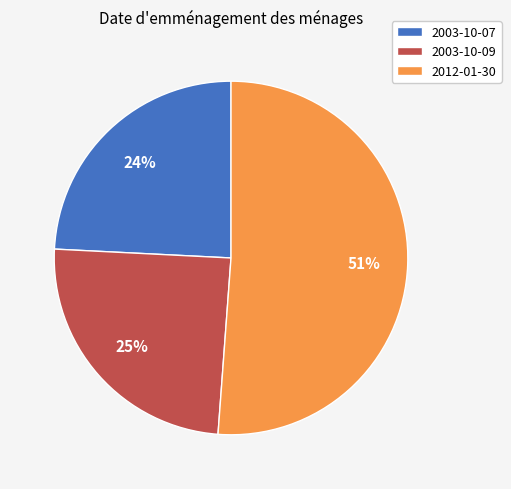

Combined, do 2012-01-30 and 2003-10-09 account for over 50%?

Yes